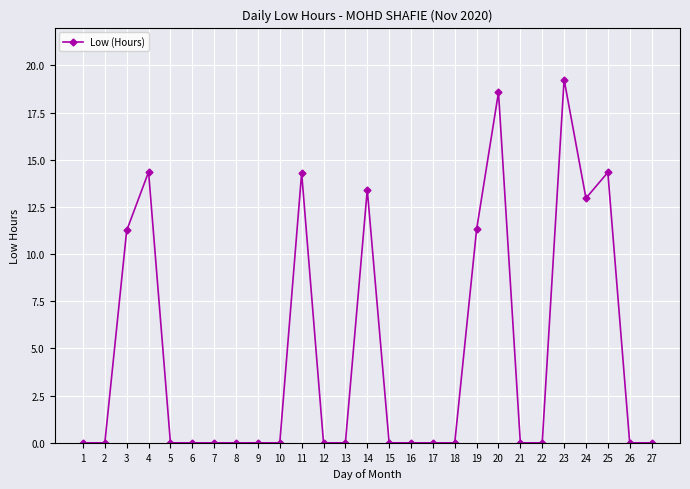

Which has a higher value, 15 or 3?

3